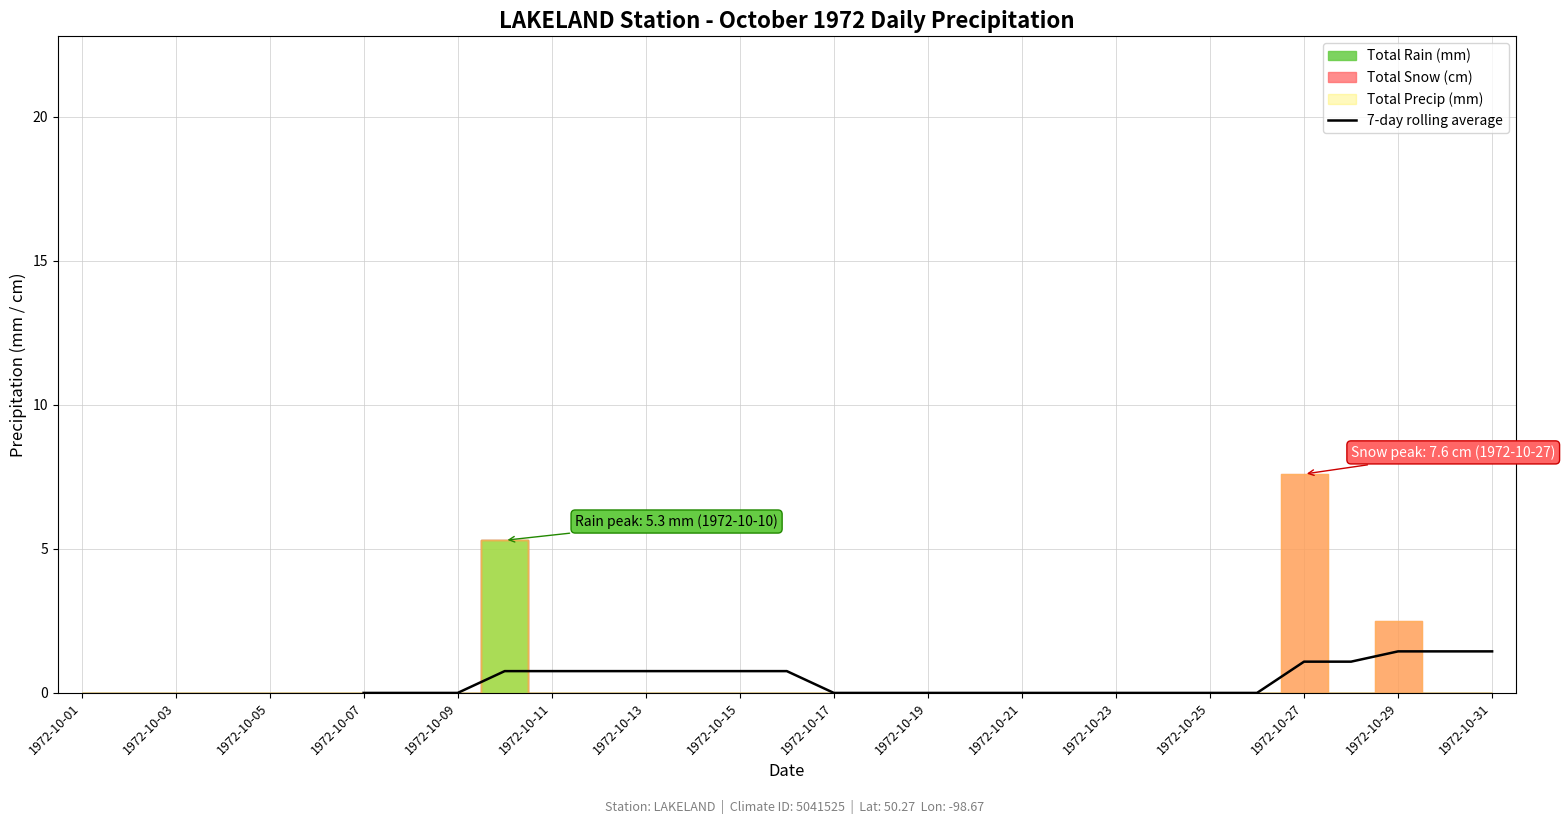

The value of 7-day rolling average at 1972-10-29 is 1.4. True or false?

True